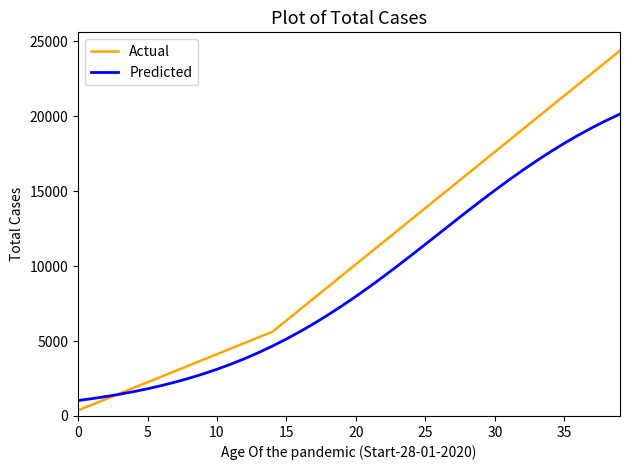

List the series in order of their peak value, highest first.

Actual, Predicted